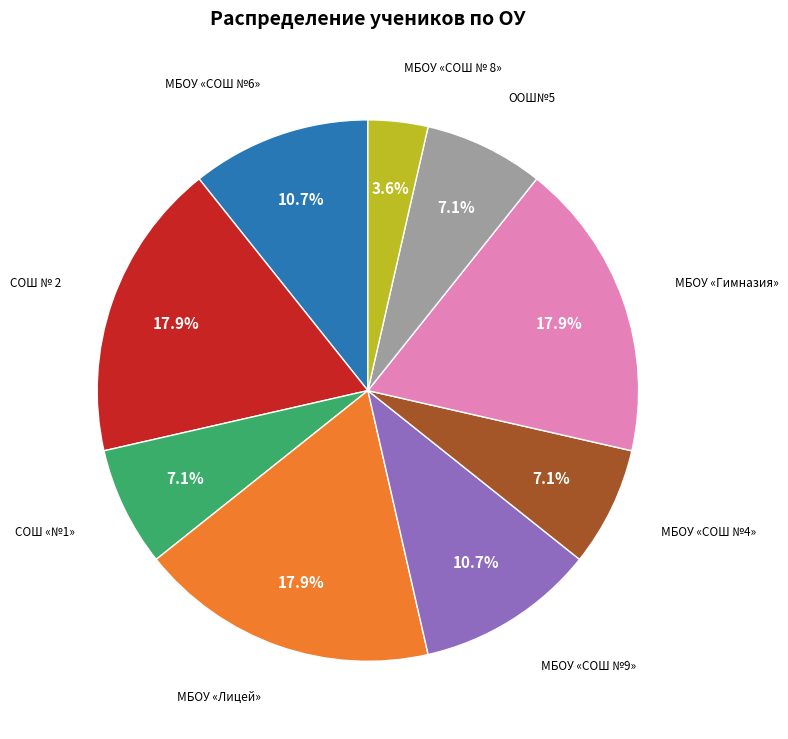

Does any single category account for the majority?

No